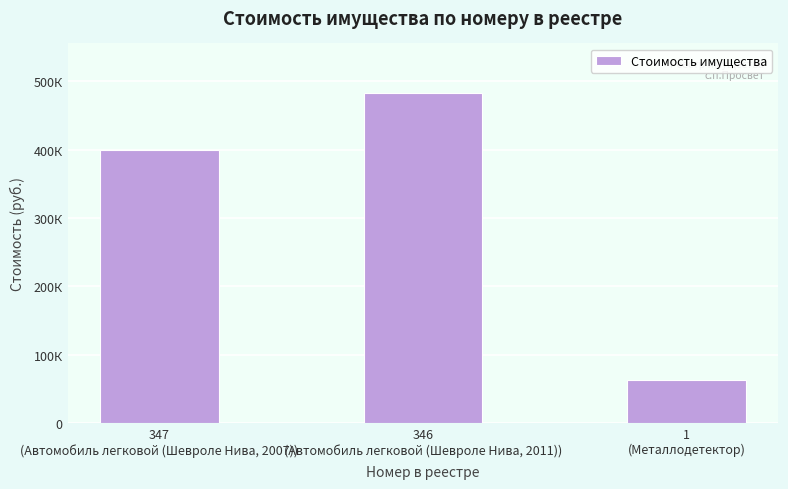

What position from the right is 347
(Автомобиль легковой (Шевроле Нива, 2007))?

3